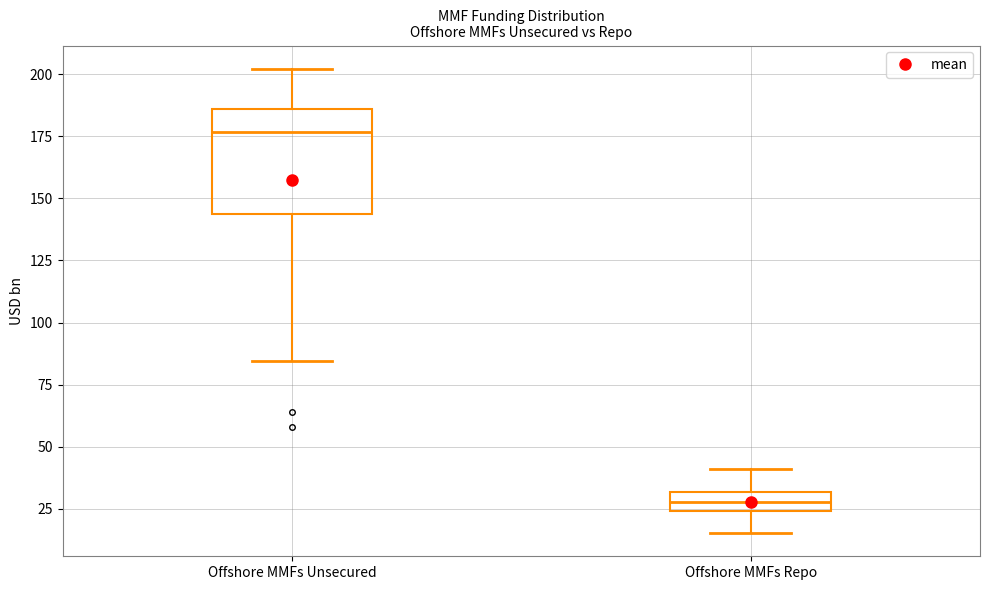

Which box is the tallest, from its lower edge to its upper edge?

Offshore MMFs Unsecured